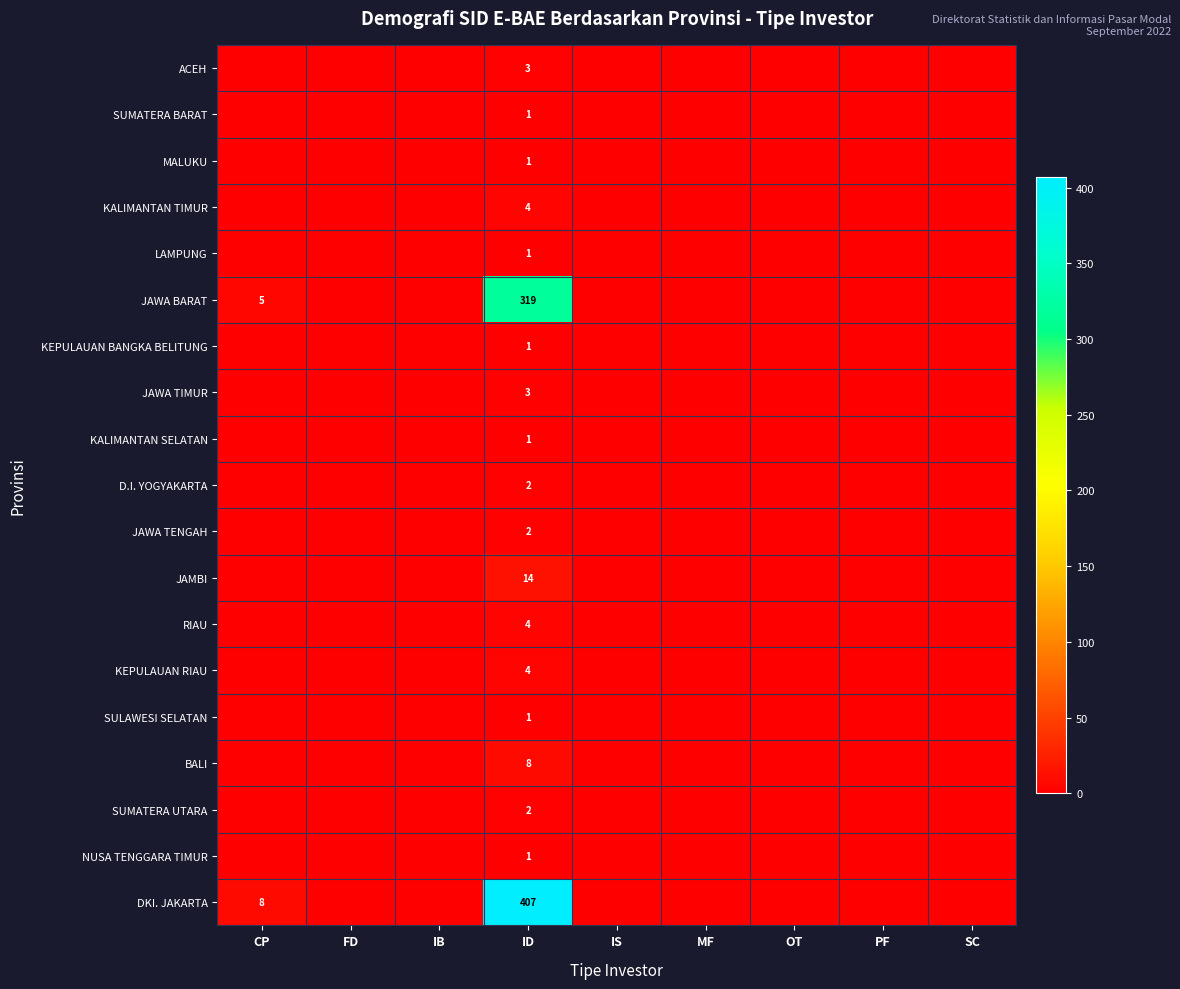

At which category is the sum across all series the highest?

ID